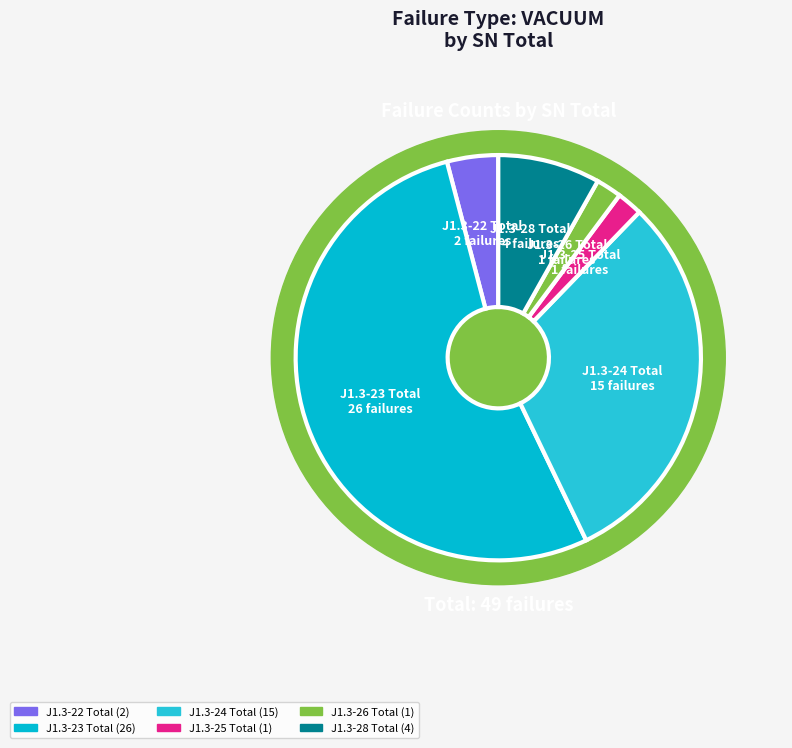

True or false: J1.3-22 Total accounts for 4% of the total.

True